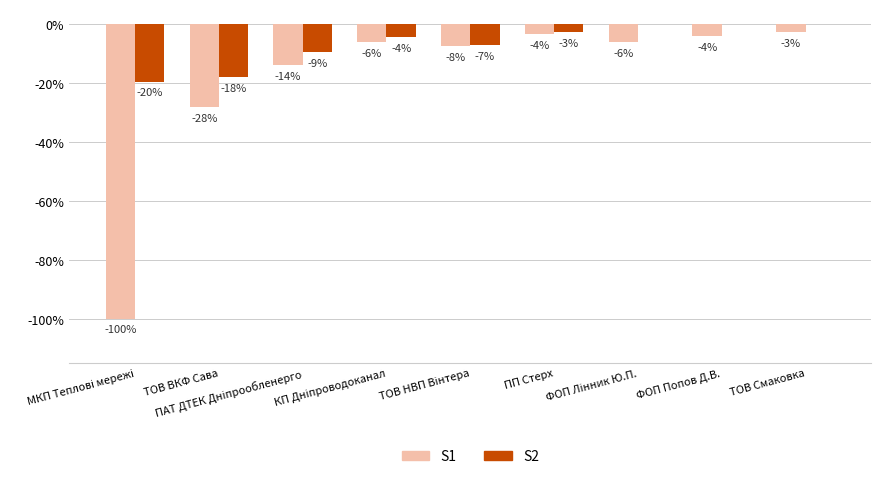

What is the sum of all S2 values?

-61.6